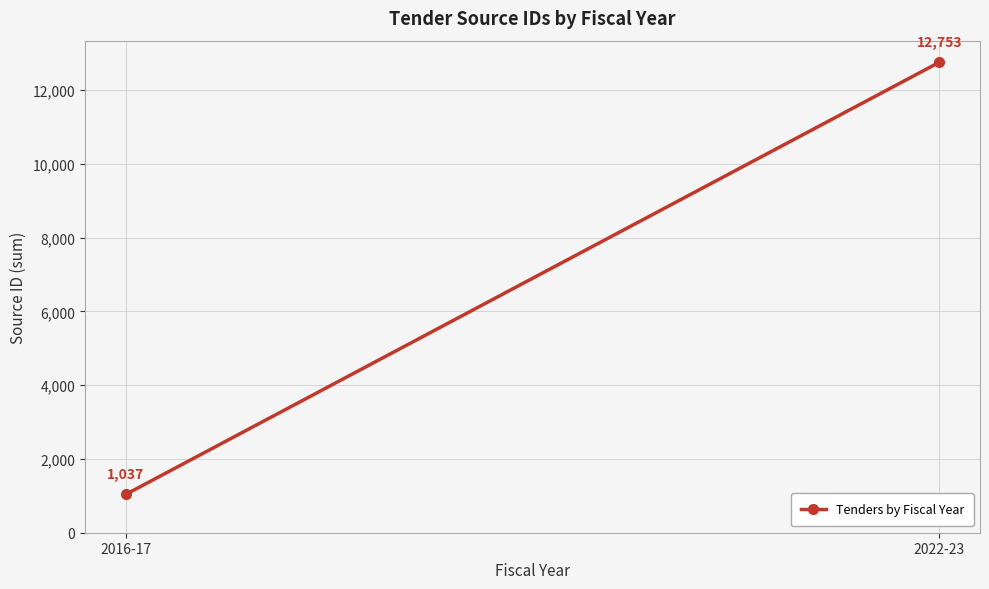

Reading right to left, what are all the values shown in this chart?

2022-23=12753	2016-17=1037